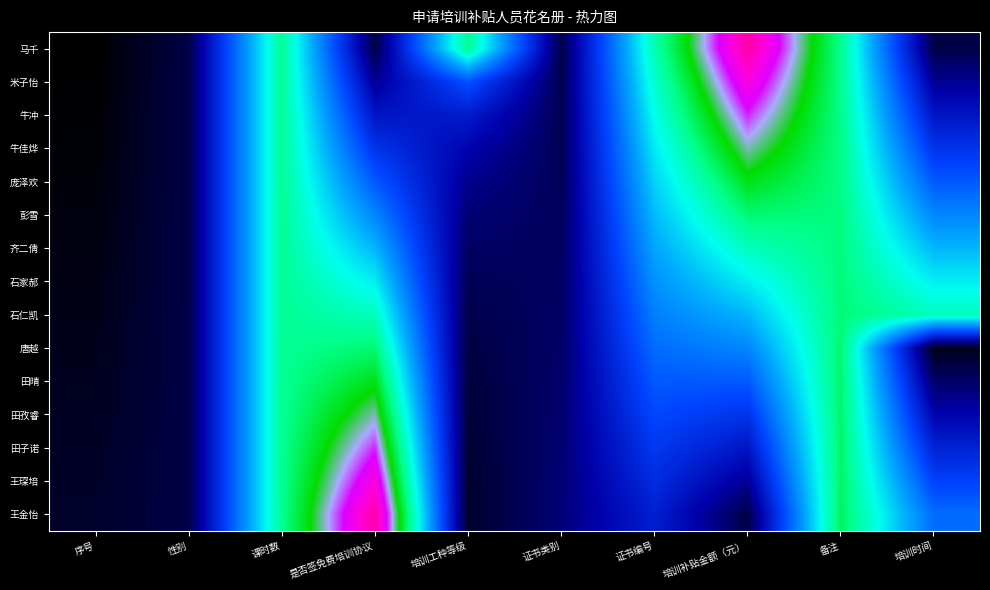

Reading left to right, list all the values displayed in this chart.

马千: 序号=1.0	性别=24.0	课时数=230.0	是否签免费培训协议=24.0	培训工种等级=230.0	证书类别=25.0	证书编号=220.0	培训补贴金额（元）=360.0	备注=231.0	培训时间=24.0
米子怡: 序号=2.0	性别=24.0	课时数=230.0	是否签免费培训协议=48.0	培训工种等级=115.0	证书类别=26.0	证书编号=210.0	培训补贴金额（元）=336.0	备注=232.0	培训时间=48.0
牛冲: 序号=3.0	性别=24.0	课时数=230.0	是否签免费培训协议=72.0	培训工种等级=76.7	证书类别=27.0	证书编号=200.0	培训补贴金额（元）=312.0	备注=233.0	培训时间=72.0
牛佳烨: 序号=4.0	性别=24.0	课时数=230.0	是否签免费培训协议=96.0	培训工种等级=57.5	证书类别=28.0	证书编号=190.0	培训补贴金额（元）=288.0	备注=234.0	培训时间=96.0
庞泽欢: 序号=5.0	性别=24.0	课时数=230.0	是否签免费培训协议=120.0	培训工种等级=46.0	证书类别=29.0	证书编号=180.0	培训补贴金额（元）=264.0	备注=235.0	培训时间=120.0
彭雪: 序号=6.0	性别=24.0	课时数=230.0	是否签免费培训协议=144.0	培训工种等级=38.3	证书类别=30.0	证书编号=170.0	培训补贴金额（元）=240.0	备注=236.0	培训时间=144.0
齐二倩: 序号=7.0	性别=24.0	课时数=230.0	是否签免费培训协议=168.0	培训工种等级=32.9	证书类别=31.0	证书编号=160.0	培训补贴金额（元）=216.0	备注=237.0	培训时间=168.0
石家郝: 序号=8.0	性别=24.0	课时数=230.0	是否签免费培训协议=192.0	培训工种等级=28.8	证书类别=32.0	证书编号=150.0	培训补贴金额（元）=192.0	备注=238.0	培训时间=192.0
石仁凯: 序号=9.0	性别=24.0	课时数=230.0	是否签免费培训协议=216.0	培训工种等级=25.6	证书类别=33.0	证书编号=140.0	培训补贴金额（元）=168.0	备注=239.0	培训时间=216.0
唐越: 序号=10.0	性别=24.0	课时数=230.0	是否签免费培训协议=240.0	培训工种等级=23.0	证书类别=34.0	证书编号=130.0	培训补贴金额（元）=144.0	备注=240.0	培训时间=10.0
田晴: 序号=11.0	性别=24.0	课时数=230.0	是否签免费培训协议=264.0	培训工种等级=20.9	证书类别=35.0	证书编号=120.0	培训补贴金额（元）=120.0	备注=241.0	培训时间=34.0
田孜睿: 序号=12.0	性别=24.0	课时数=230.0	是否签免费培训协议=288.0	培训工种等级=19.2	证书类别=36.0	证书编号=110.0	培训补贴金额（元）=96.0	备注=242.0	培训时间=58.0
田子诺: 序号=13.0	性别=24.0	课时数=230.0	是否签免费培训协议=312.0	培训工种等级=17.7	证书类别=37.0	证书编号=100.0	培训补贴金额（元）=72.0	备注=243.0	培训时间=82.0
王琛培: 序号=14.0	性别=24.0	课时数=230.0	是否签免费培训协议=336.0	培训工种等级=16.4	证书类别=38.0	证书编号=90.0	培训补贴金额（元）=48.0	备注=244.0	培训时间=106.0
王金怡: 序号=15.0	性别=24.0	课时数=230.0	是否签免费培训协议=360.0	培训工种等级=15.3	证书类别=39.0	证书编号=80.0	培训补贴金额（元）=24.0	备注=245.0	培训时间=130.0